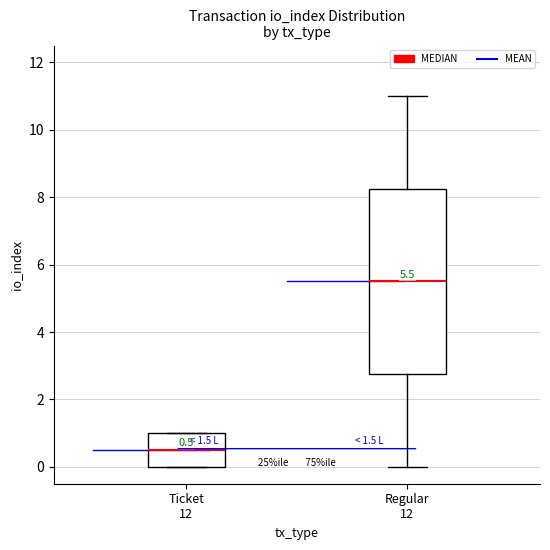

Which box has the highest median line?

Regular 12